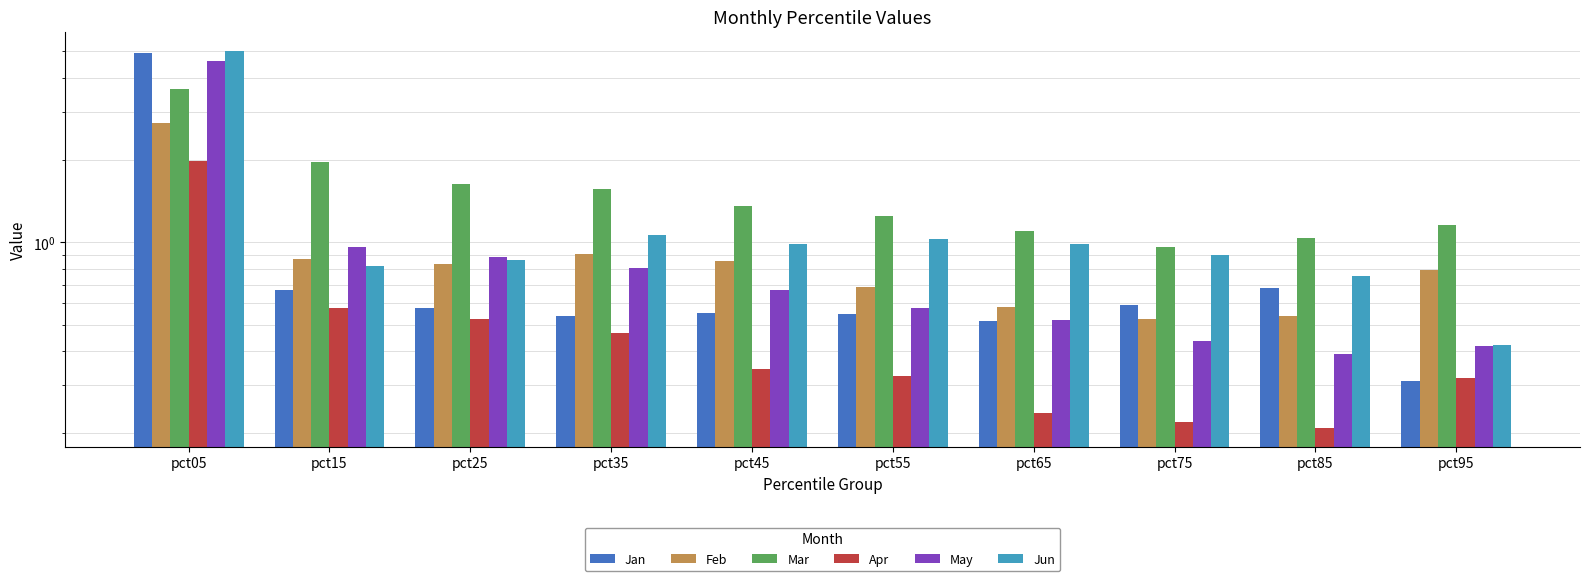

What is the sum of all Jun values?

12.9